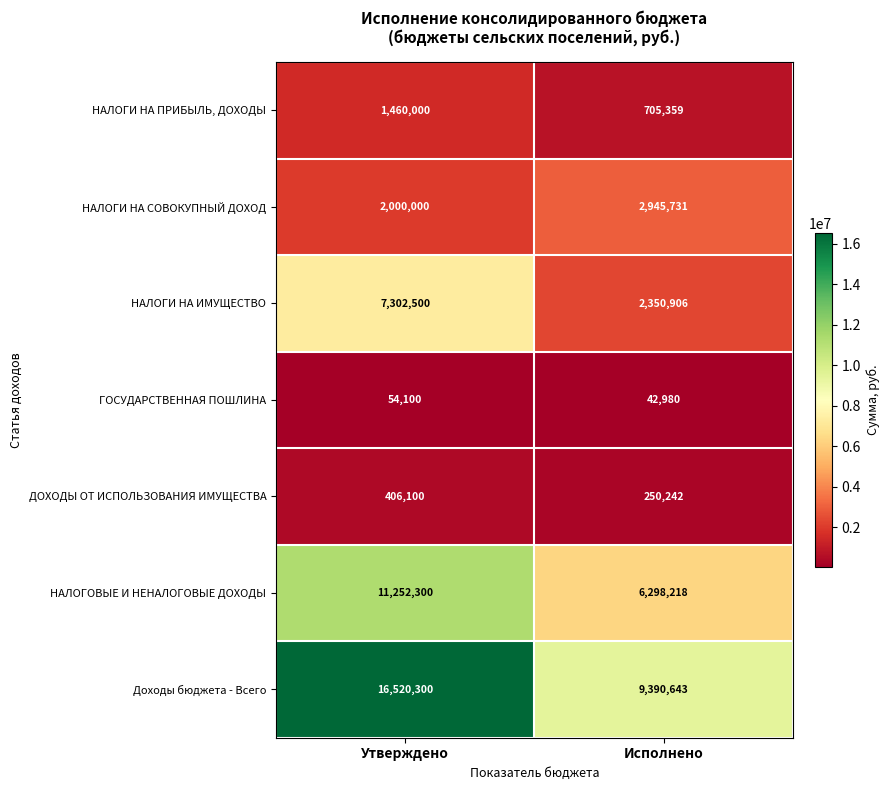

At how many categories does at least one series exceed 6845220?

2